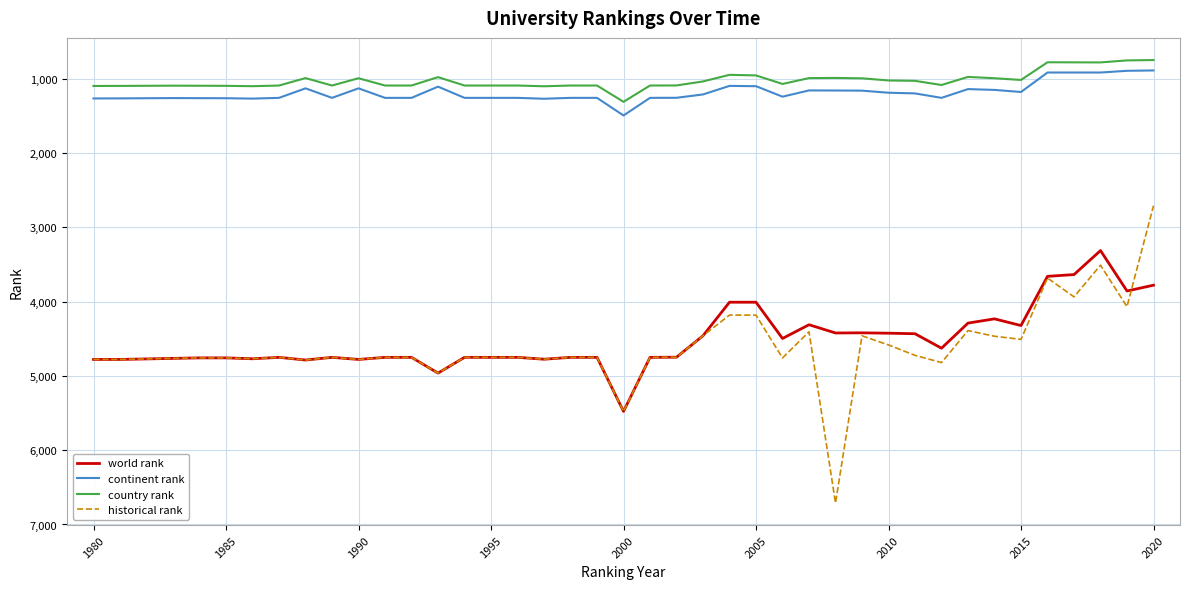

Which series has the largest range (max minus min)?

historical rank